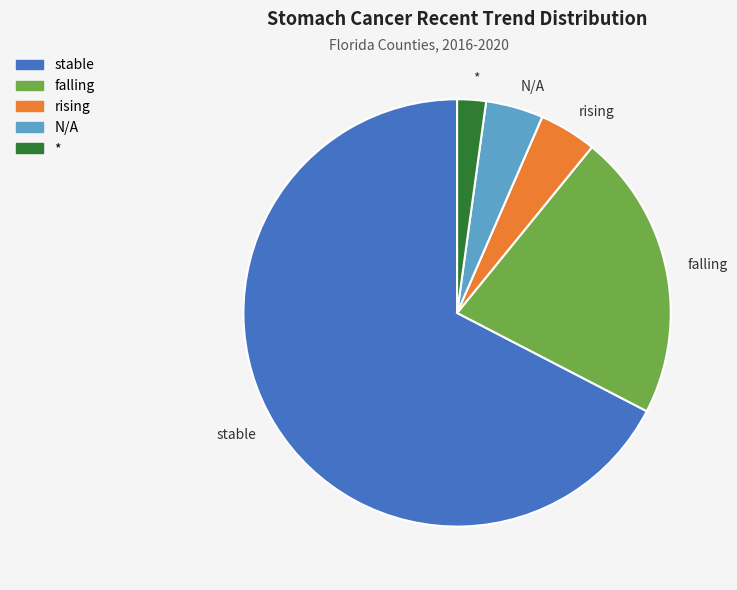

Is it true that stable is 67% of the pie?

True